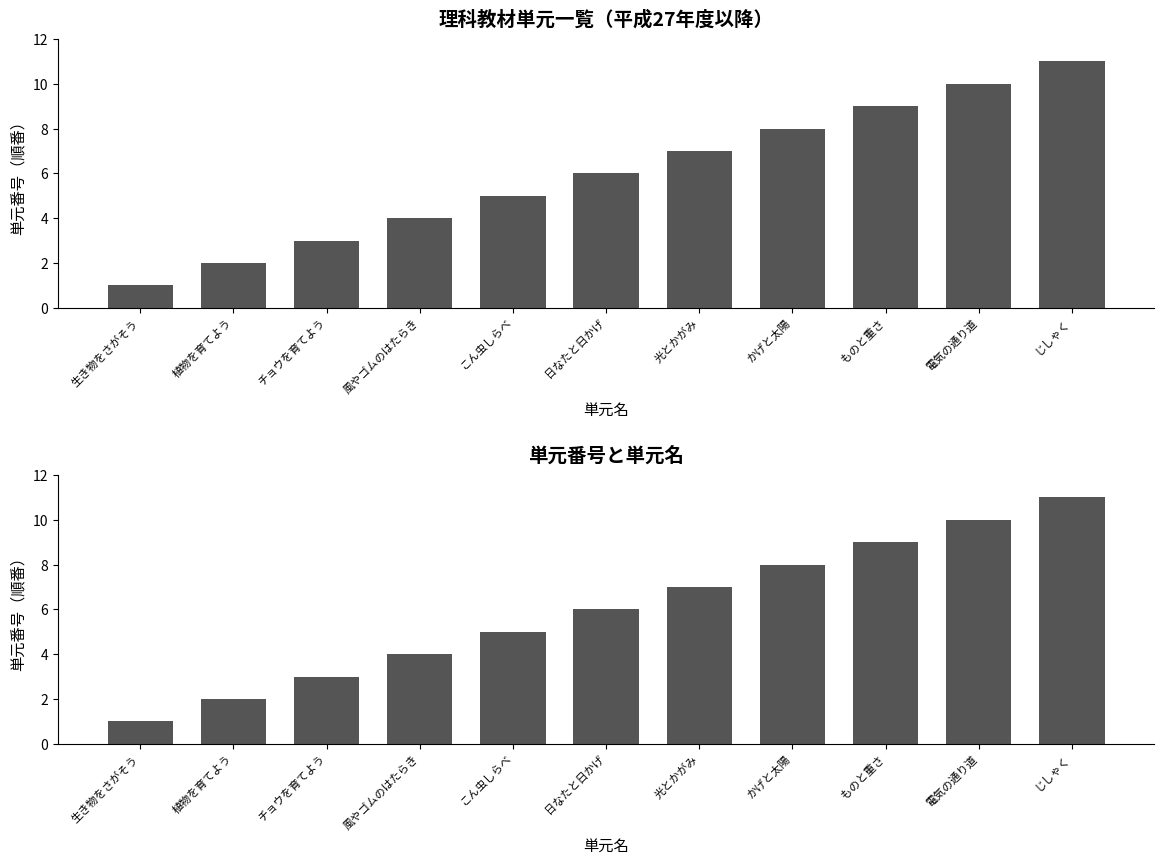

Read the value at じしゃく, to the nearest 10.

10